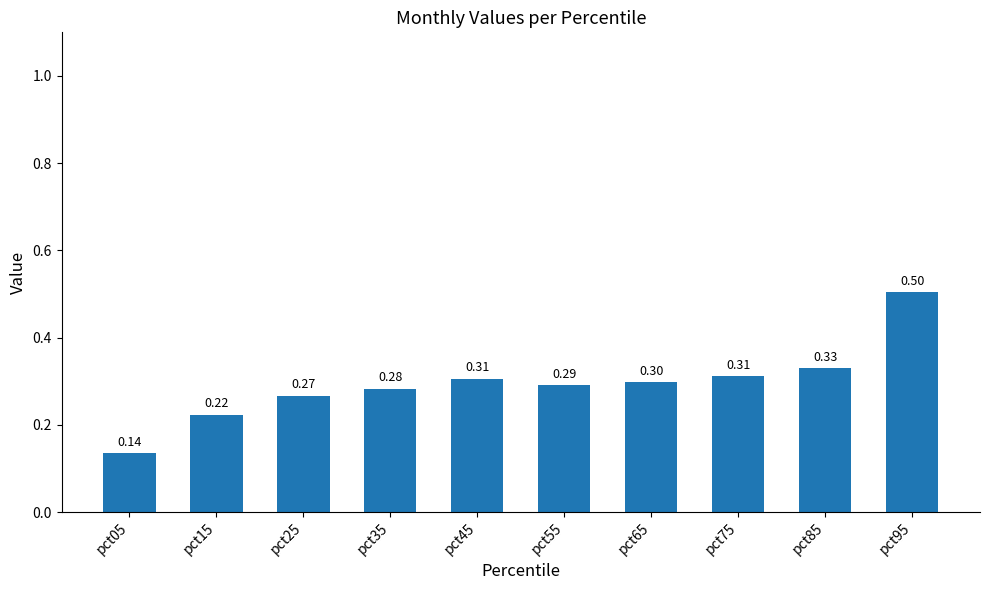

What is the difference between the maximum and minimum values?

0.4